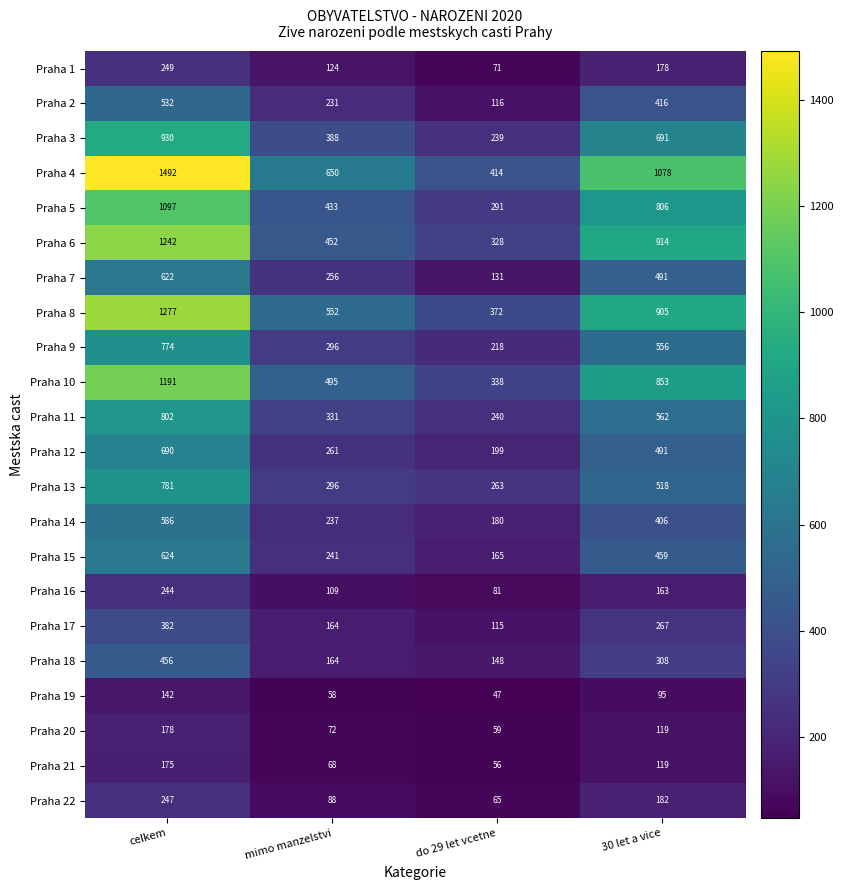

Count the number of data series in this chart.

22